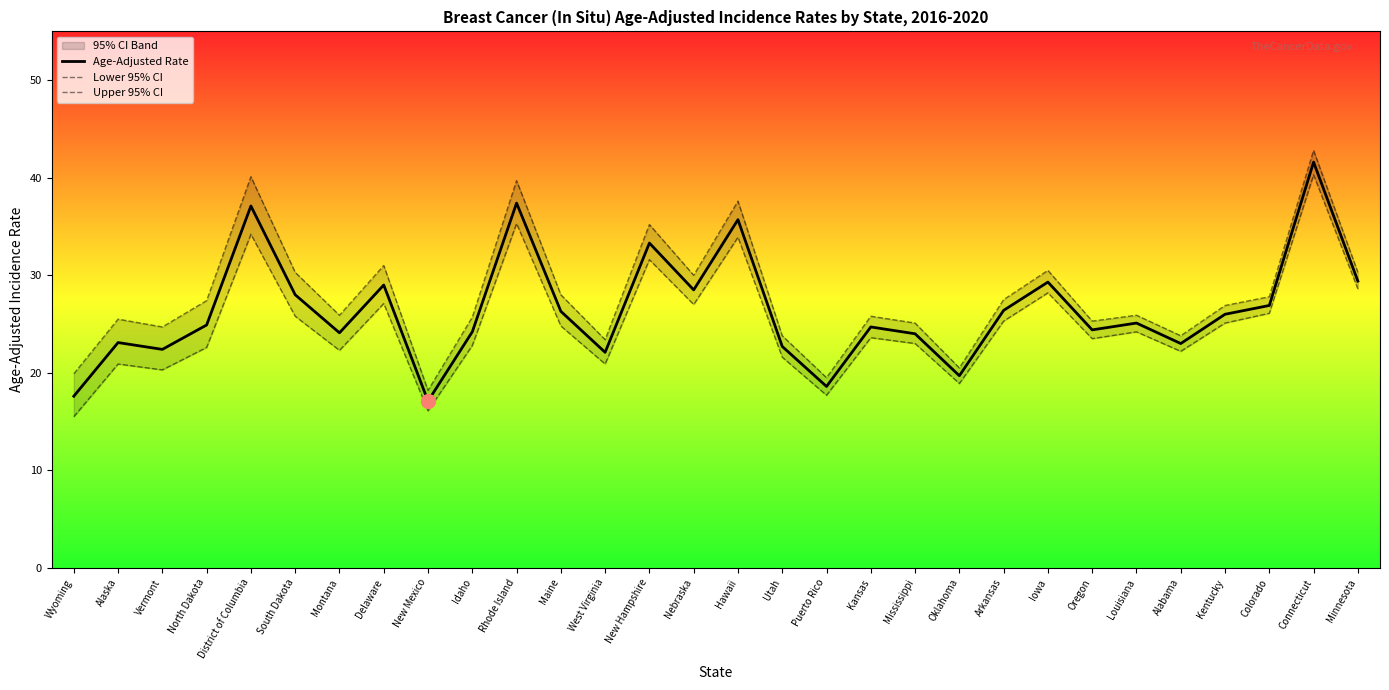

How many interior local peaks does the Lower 95% CI series have?

10